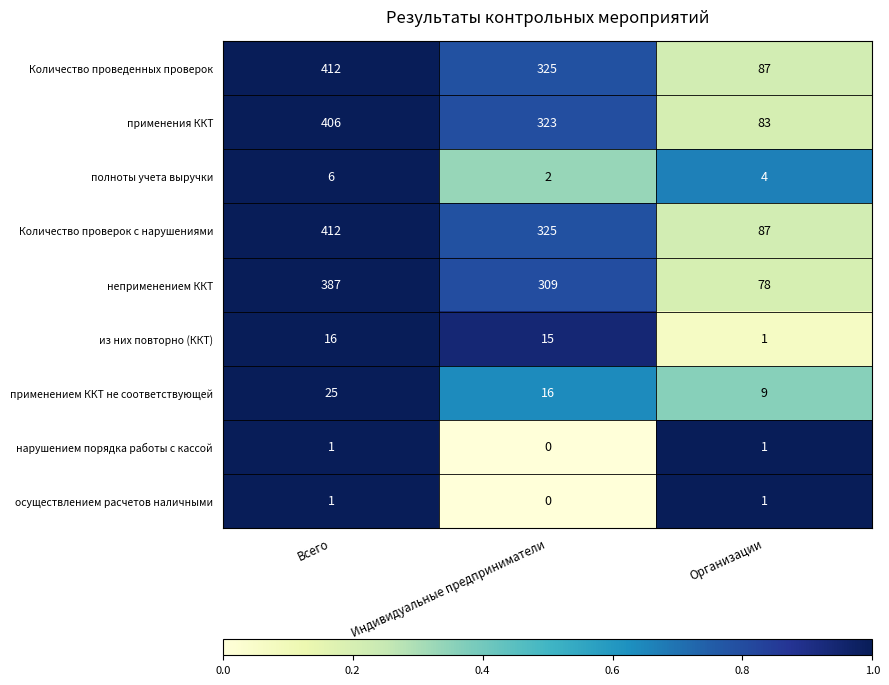

Reading left to right, transcribe all the data shown in this chart.

Количество проведенных проверок: 412	325	87
применения ККТ: 406	323	83
полноты учета выручки: 6	2	4
Количество проверок с нарушениями: 412	325	87
неприменением ККТ: 387	309	78
из них повторно (ККТ): 16	15	1
применением ККТ не соответствующей: 25	16	9
нарушением порядка работы с кассой: 1	0	1
осуществлением расчетов наличными: 1	0	1